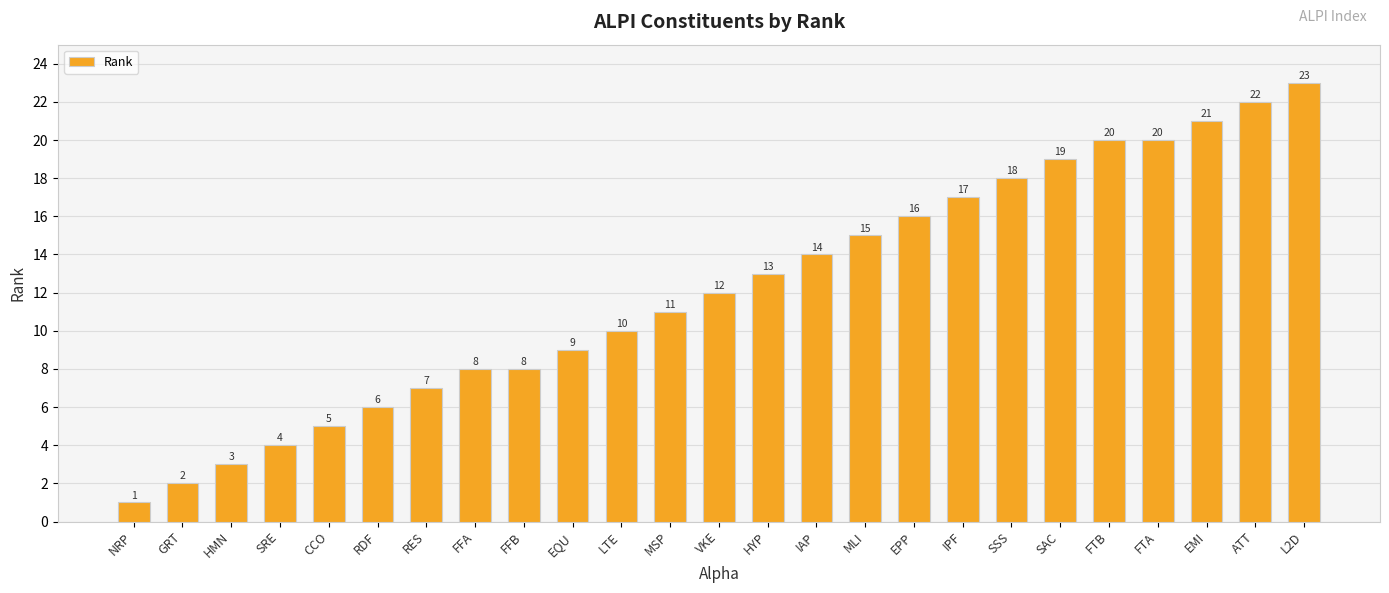

Reading left to right, extract all data points from this chart.

1	2	3	4	5	6	7	8	8	9	10	11	12	13	14	15	16	17	18	19	20	20	21	22	23